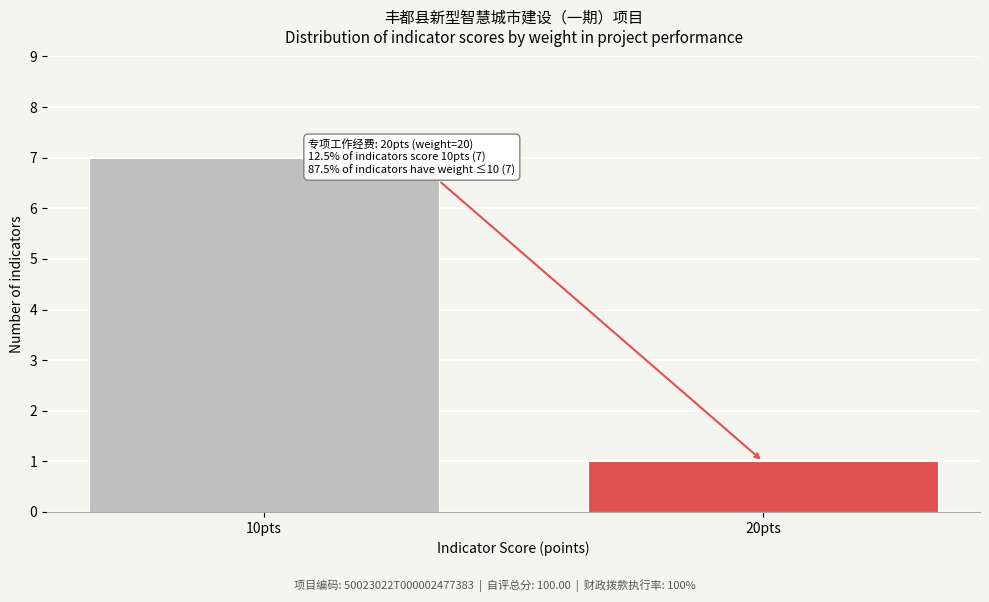

Reading left to right, what are all the values shown in this chart?

7	1